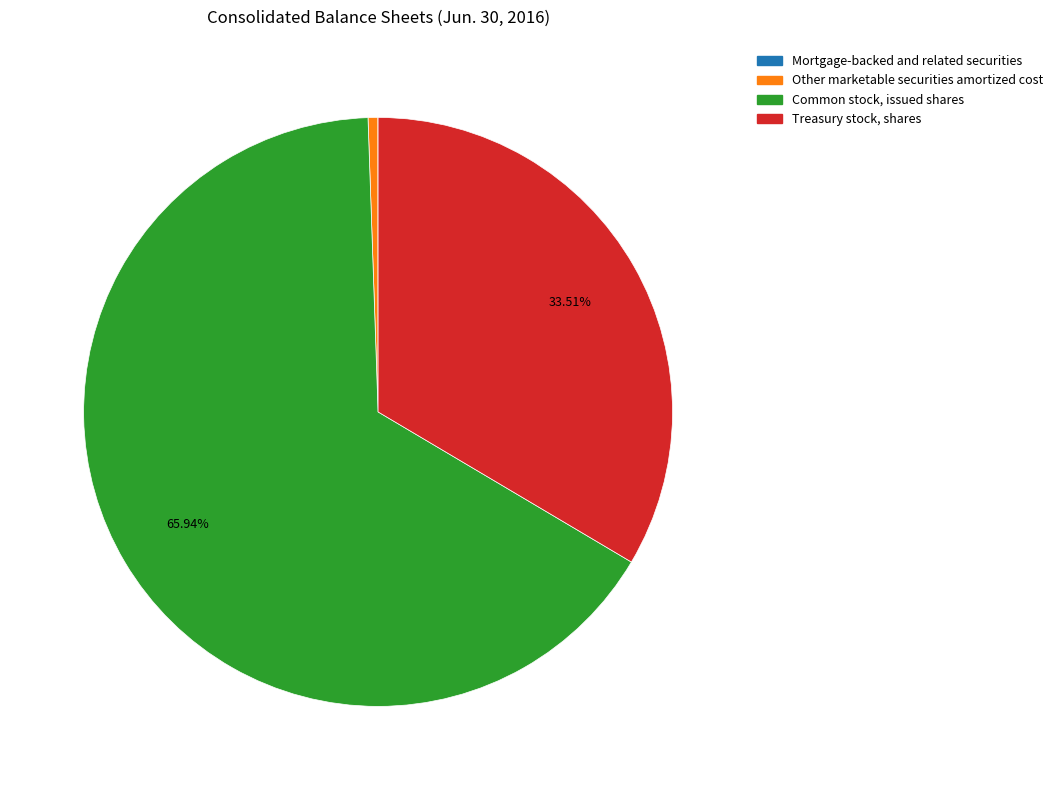

Does Common stock, issued shares represent more than half of the total?

Yes